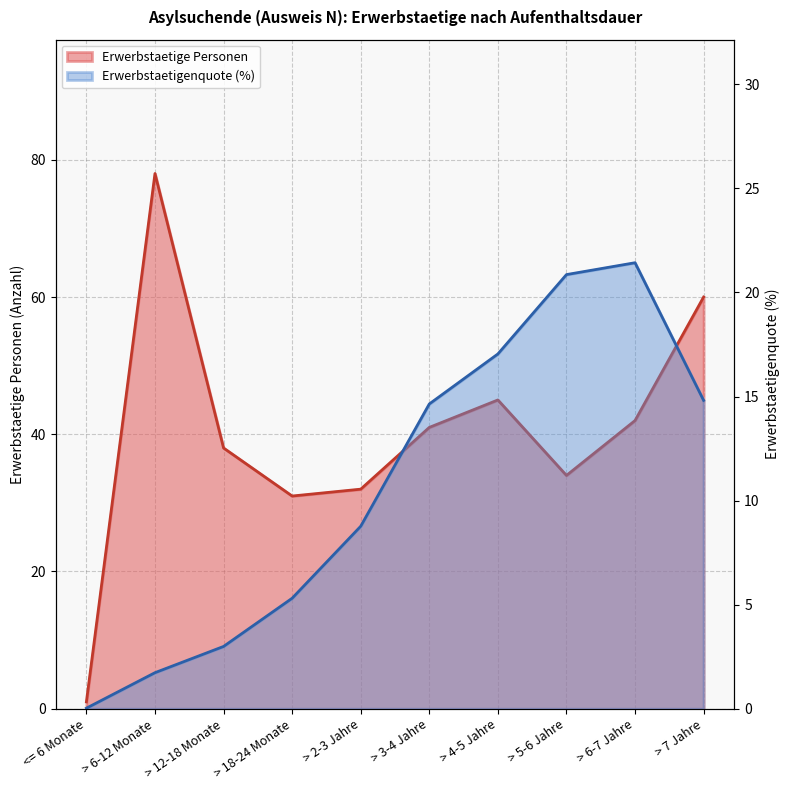

What are all the series names shown in the legend?

Erwerbstaetige Personen, Erwerbstaetigenquote